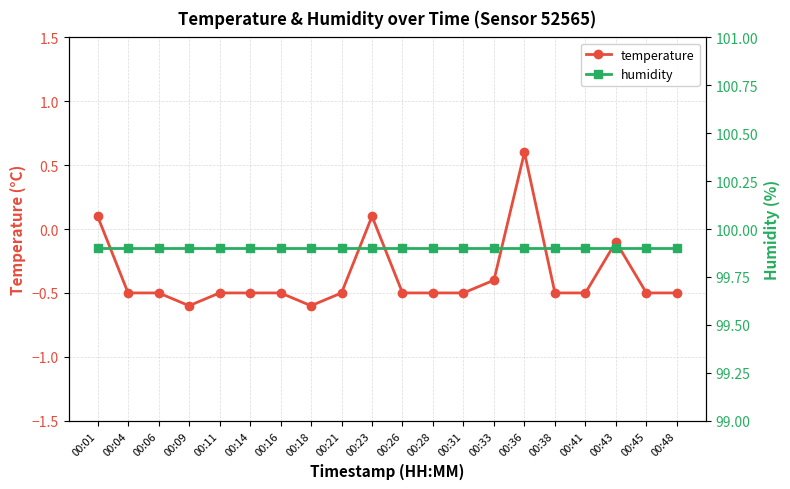

What is the difference between the highest and lowest values at 00:41?

100.4